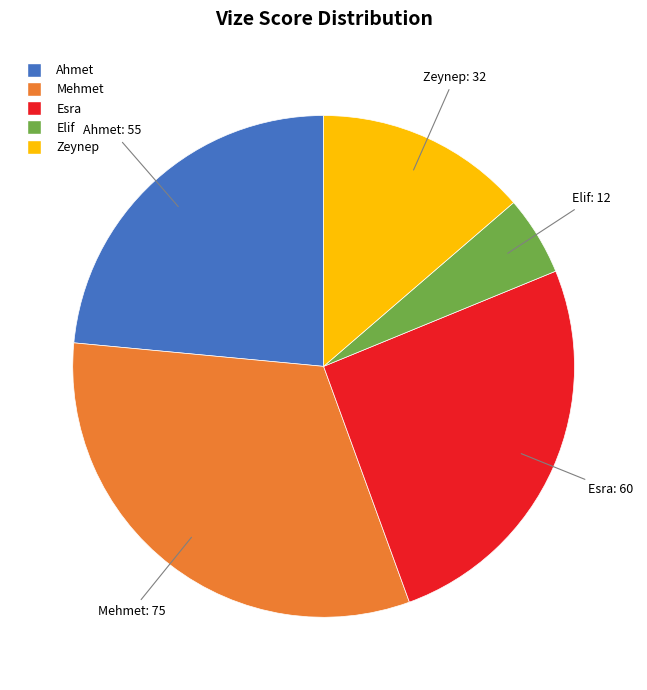

Does Zeynep account for over 50% of the chart?

No